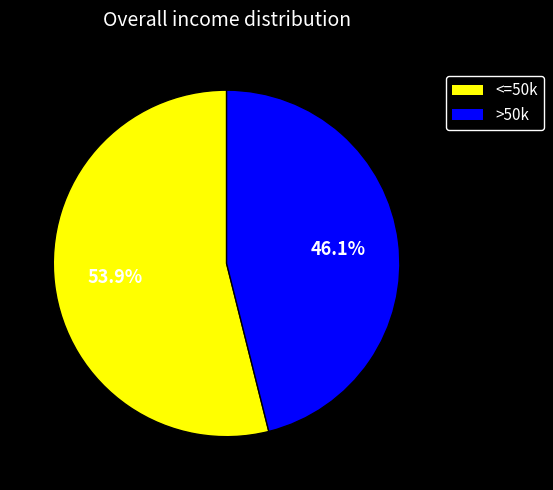

Which category has the smallest portion of the pie?

>50k